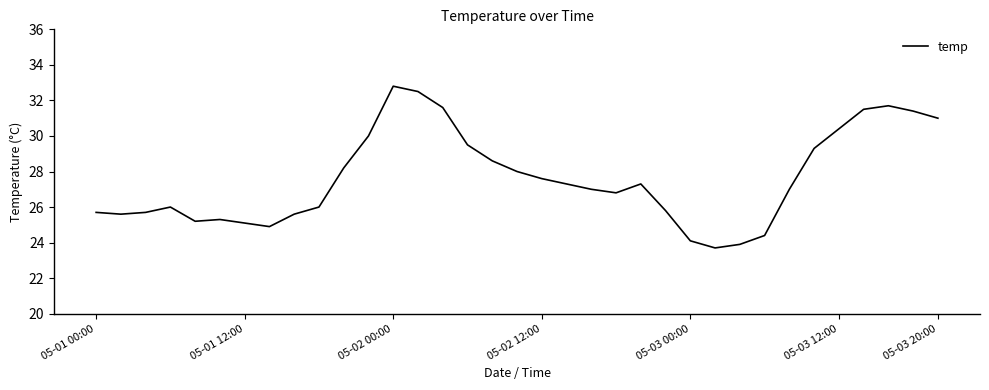

What is the minimum value shown in the chart?

23.7